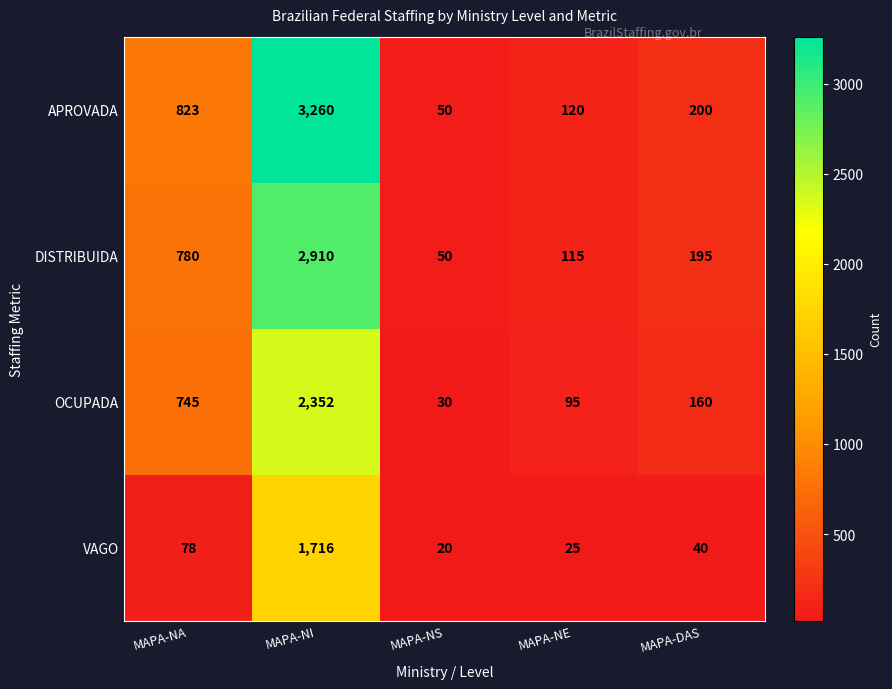

Count the number of categories in the chart.

5